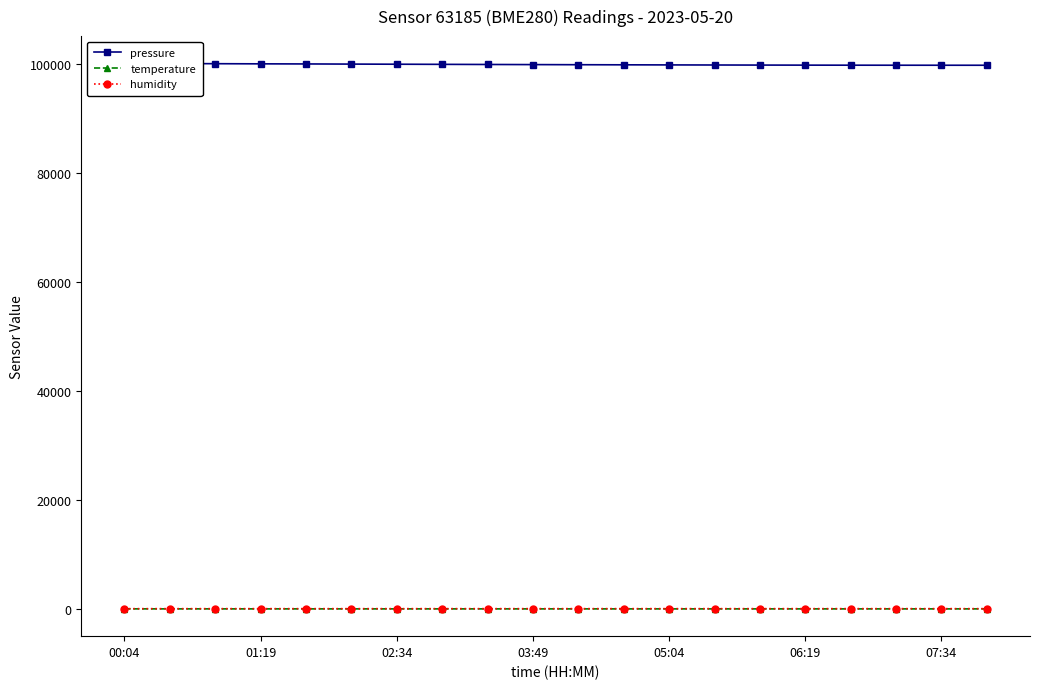

Which series has the largest range (max minus min)?

pressure